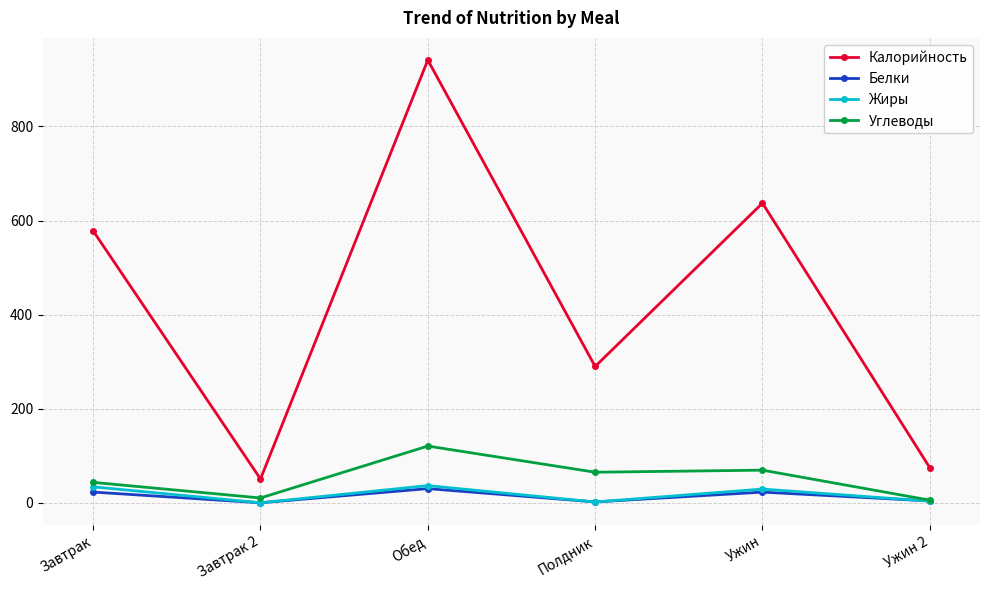

What is the difference between the Белки values at Завтрак 2 and Завтрак?

22.7